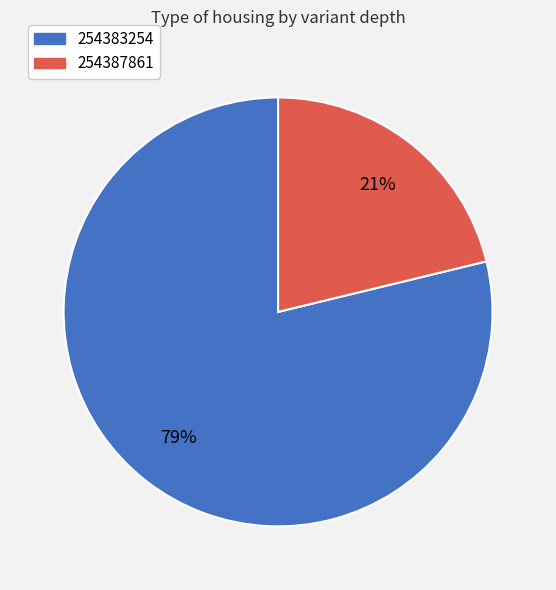

Is the sum of 254387861 and 254383254 greater than half?

Yes